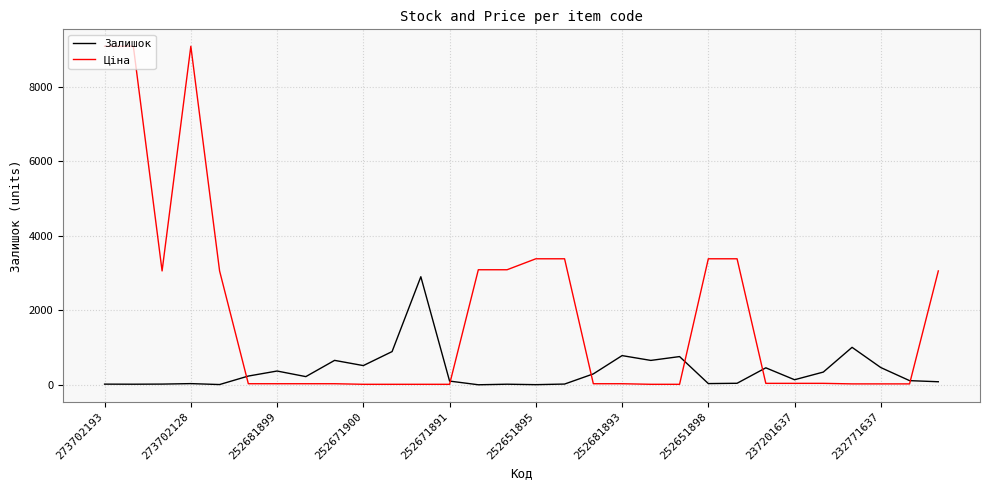

Rank the series by their maximum value, from highest to lowest.

Ціна, Залишок